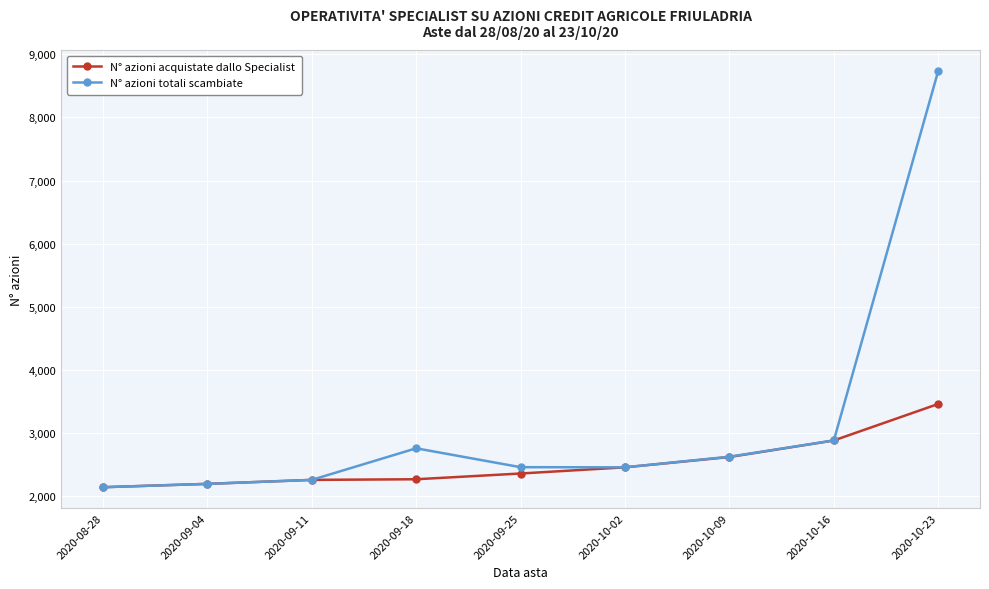

Which series has the largest range (max minus min)?

N° azioni totali scambiate